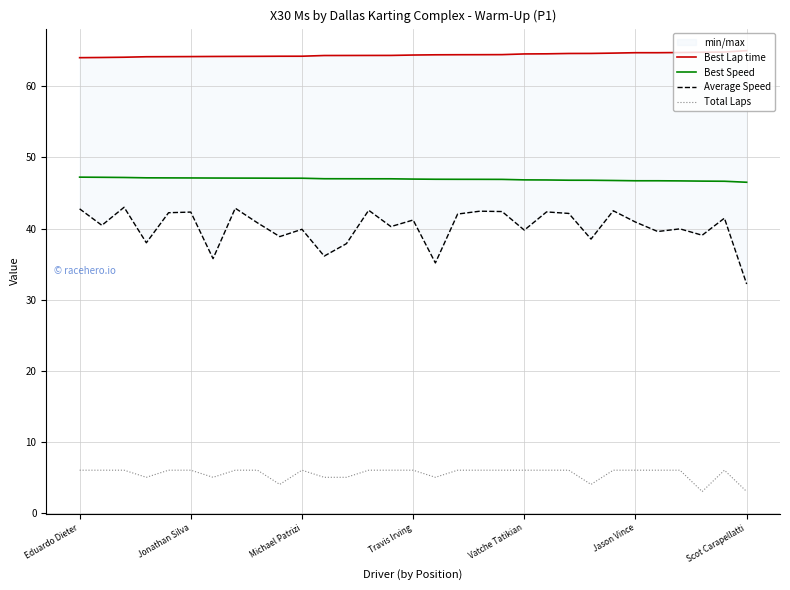

Which series has the largest range (max minus min)?

Average Speed